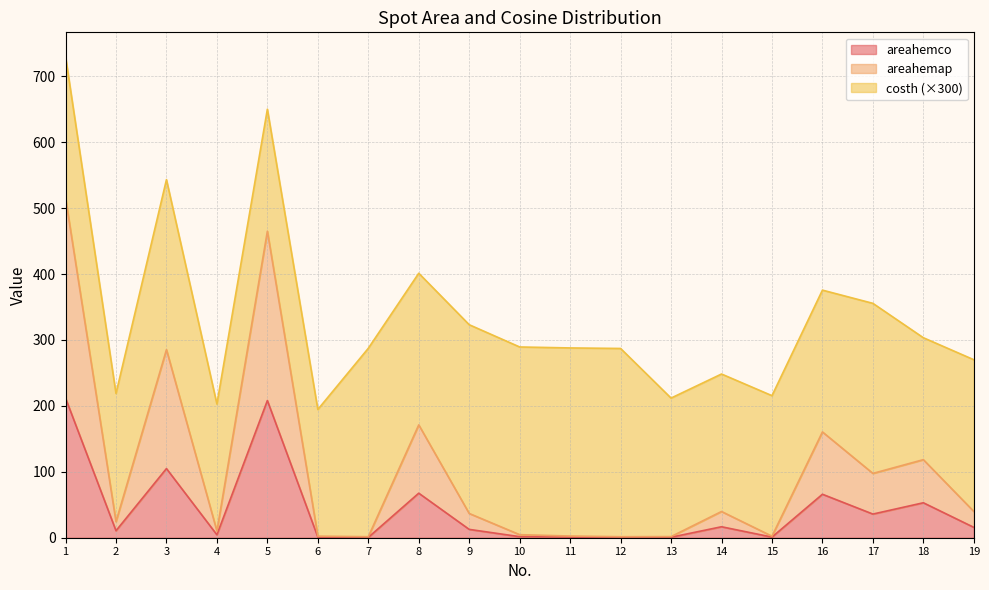

The value of areahemco at 6 is 1.8. True or false?

False